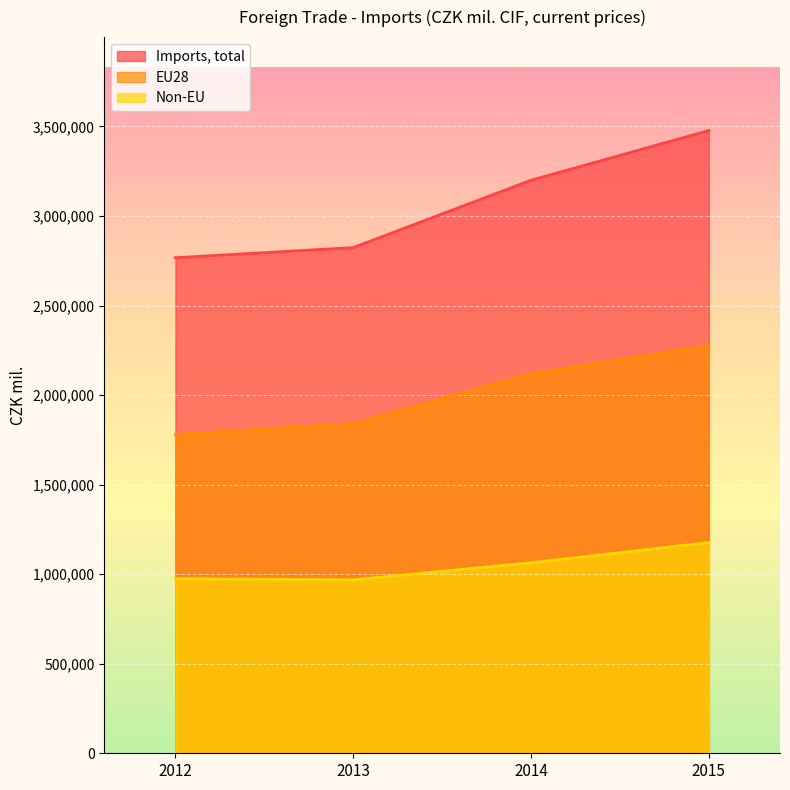

What is the sum of all Imports, total values?

12267003